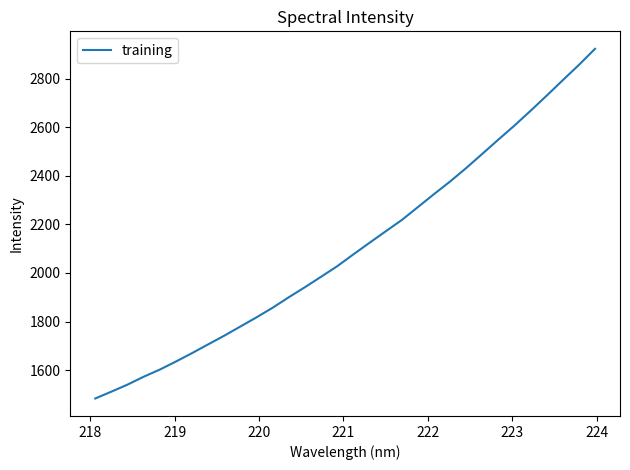

What is the greatest value displayed?

2922.6